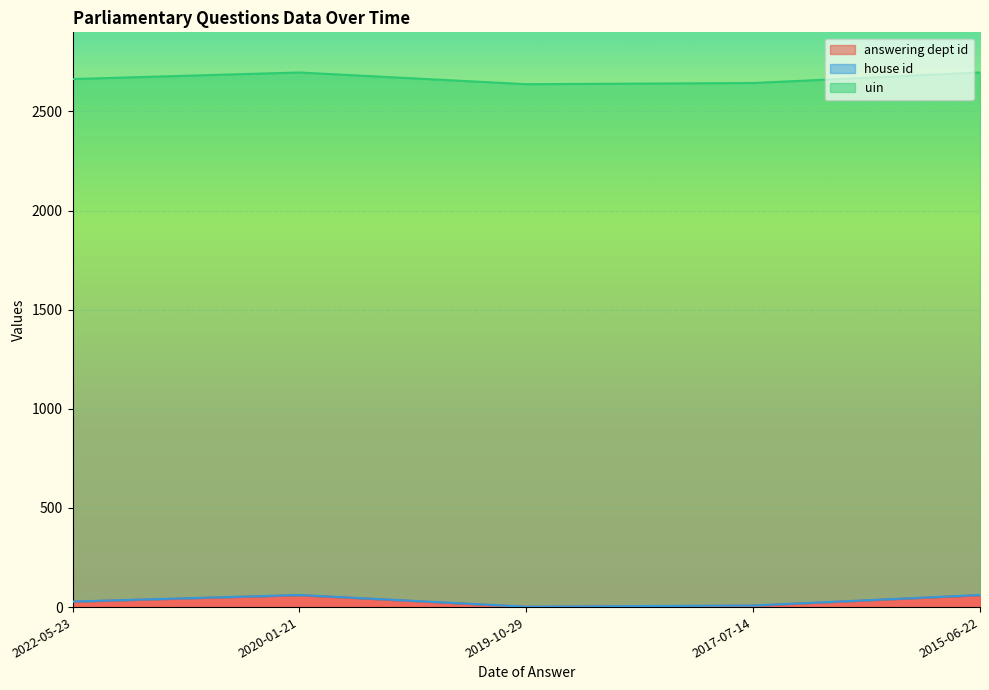

Rank the series by their maximum value, from lowest to highest.

house id, answering dept id, uin